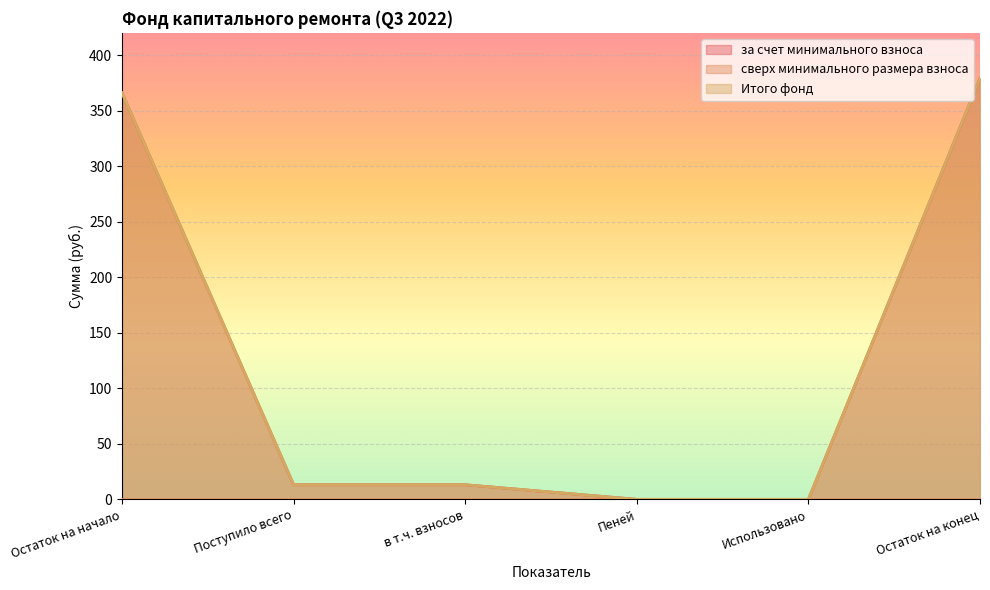

How many data points in за счет минимального взноса are less than 13?

2